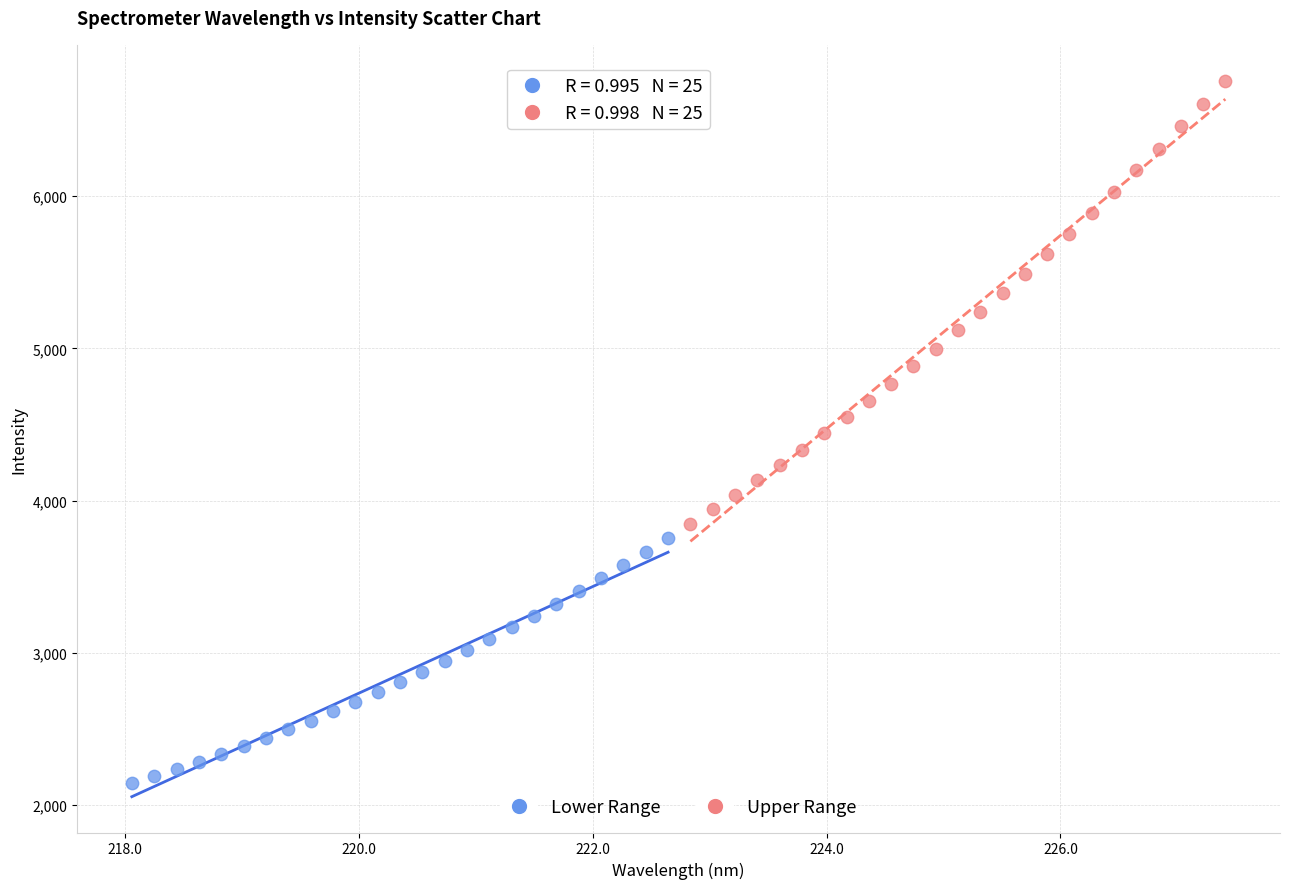

Which series contains the highest Y value?

Upper Range